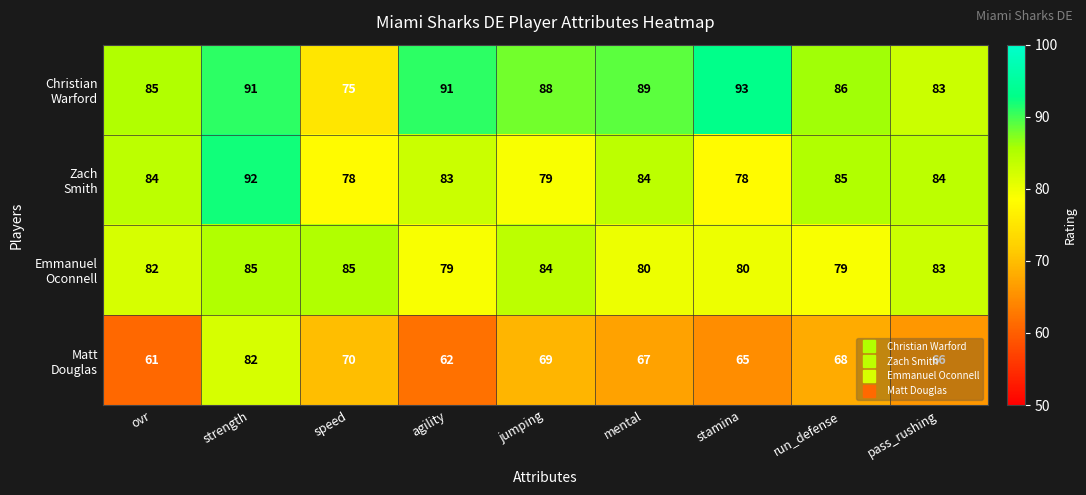

What is the greatest value displayed?

93